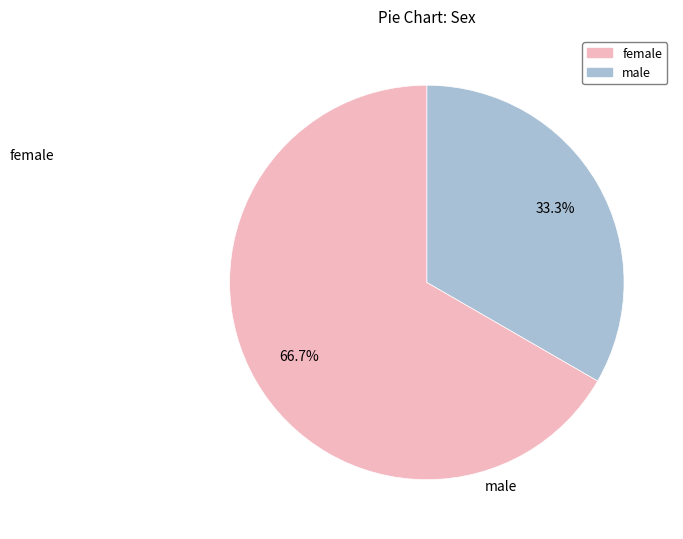

Is there any slice that represents more than half of the pie?

Yes